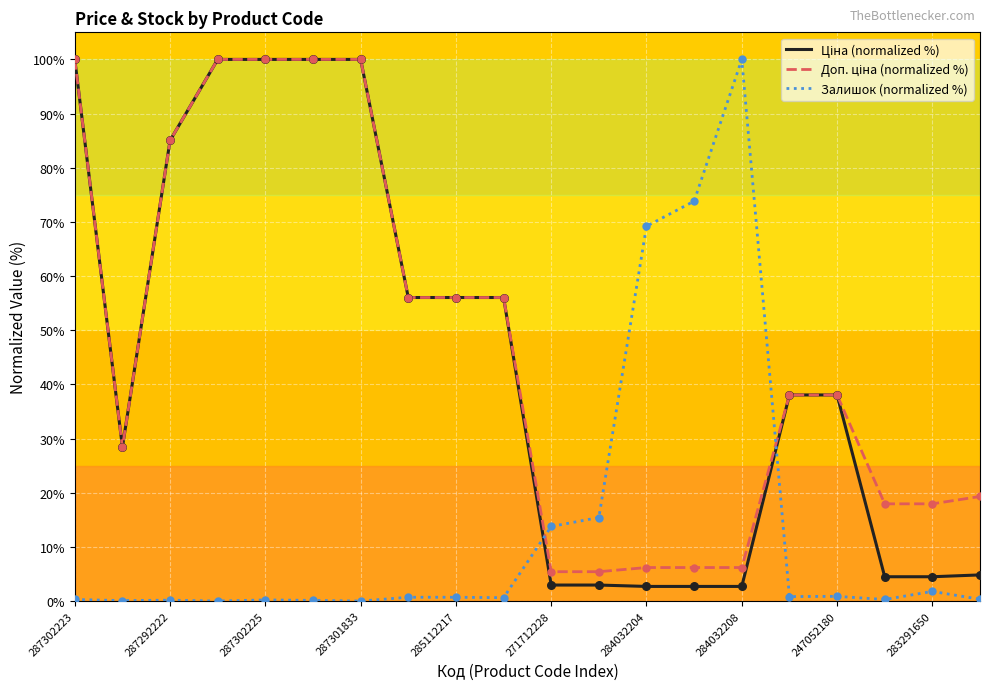

What is the greatest value displayed?

100.0